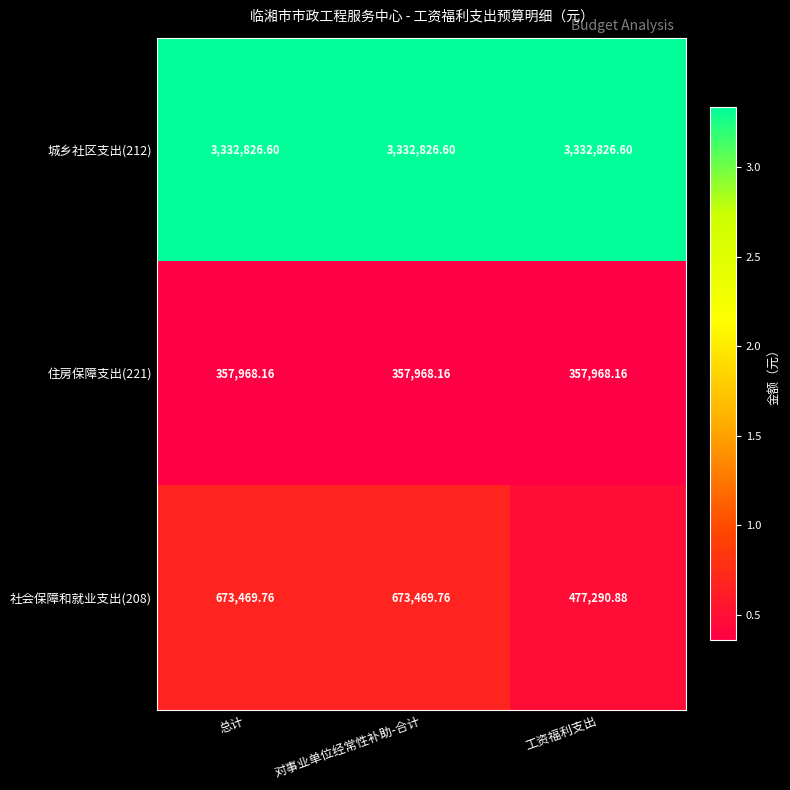

Is the value of 城乡社区支出(212) at 对事业单位经常性补助-合计 greater than the value of 社会保障和就业支出(208) at 工资福利支出?

Yes